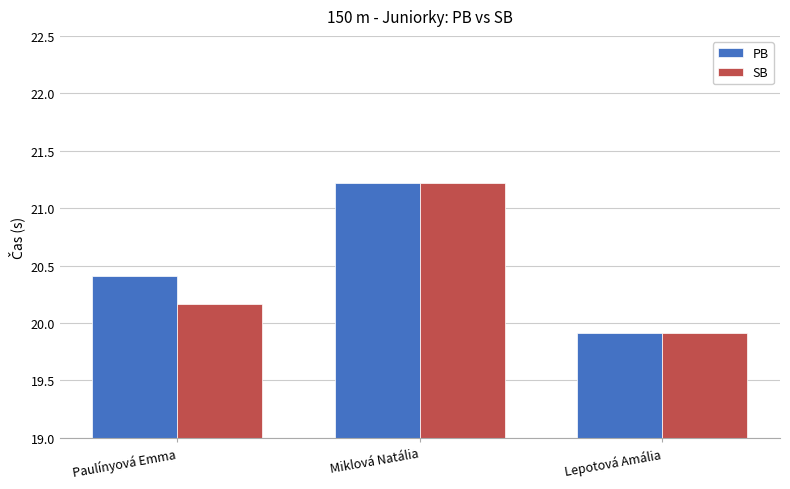

What position from the left is Paulínyová Emma?

1